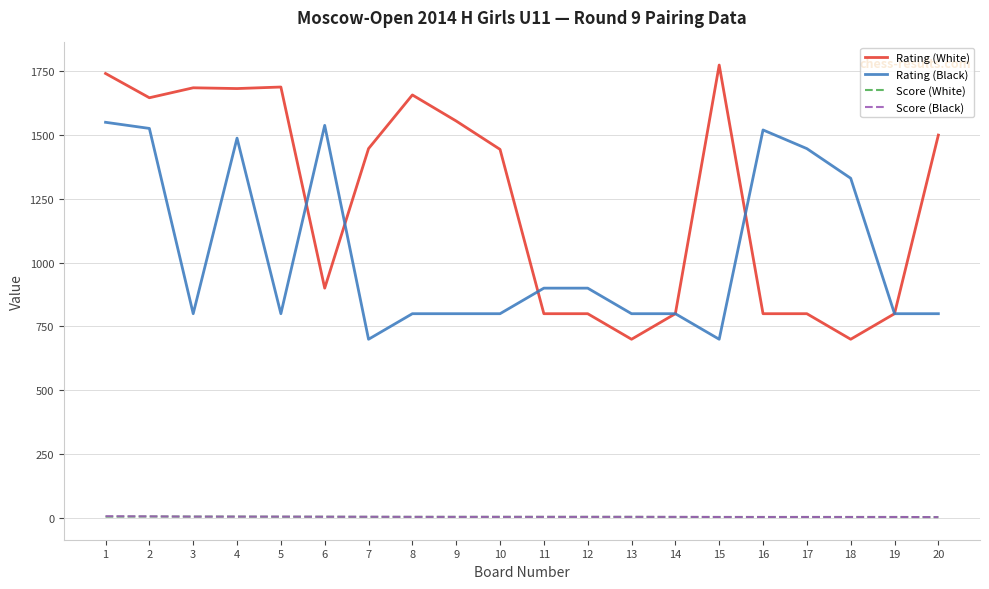

Does the chart have visible grid lines?

Yes